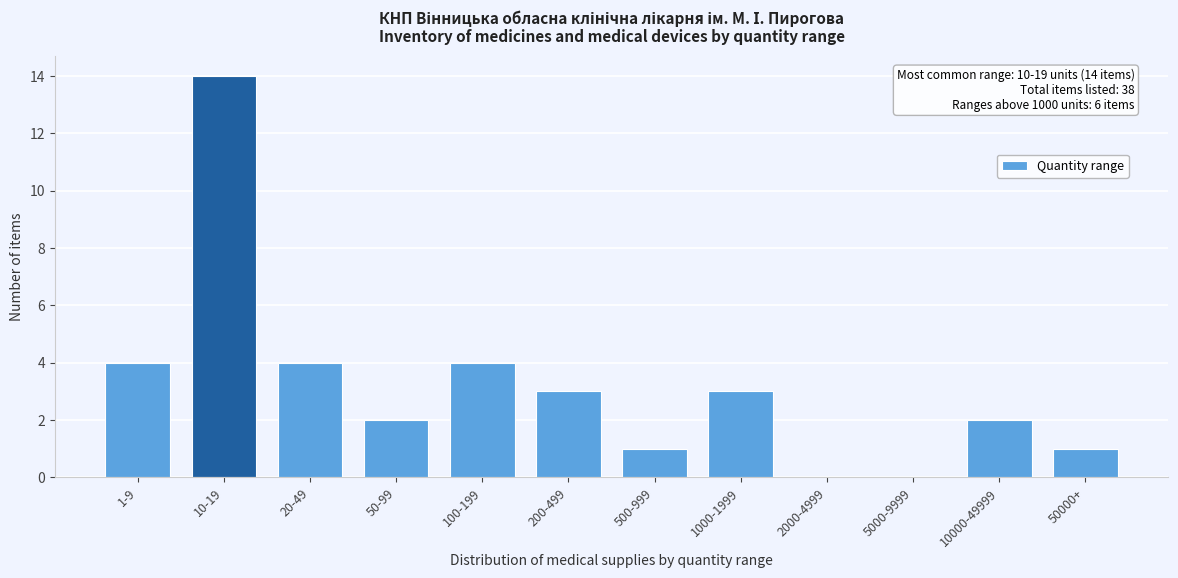

Reading right to left, what are all the values shown in this chart?

50000+=1	10000-49999=2	5000-9999=0	2000-4999=0	1000-1999=3	500-999=1	200-499=3	100-199=4	50-99=2	20-49=4	10-19=14	1-9=4